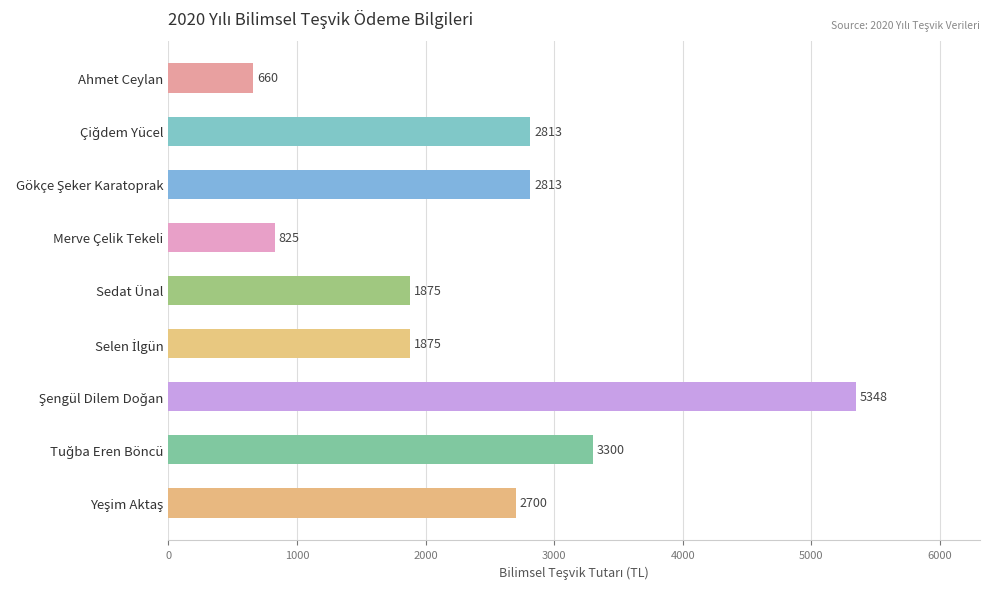

Which label corresponds to the smallest value in the chart?

Ahmet Ceylan